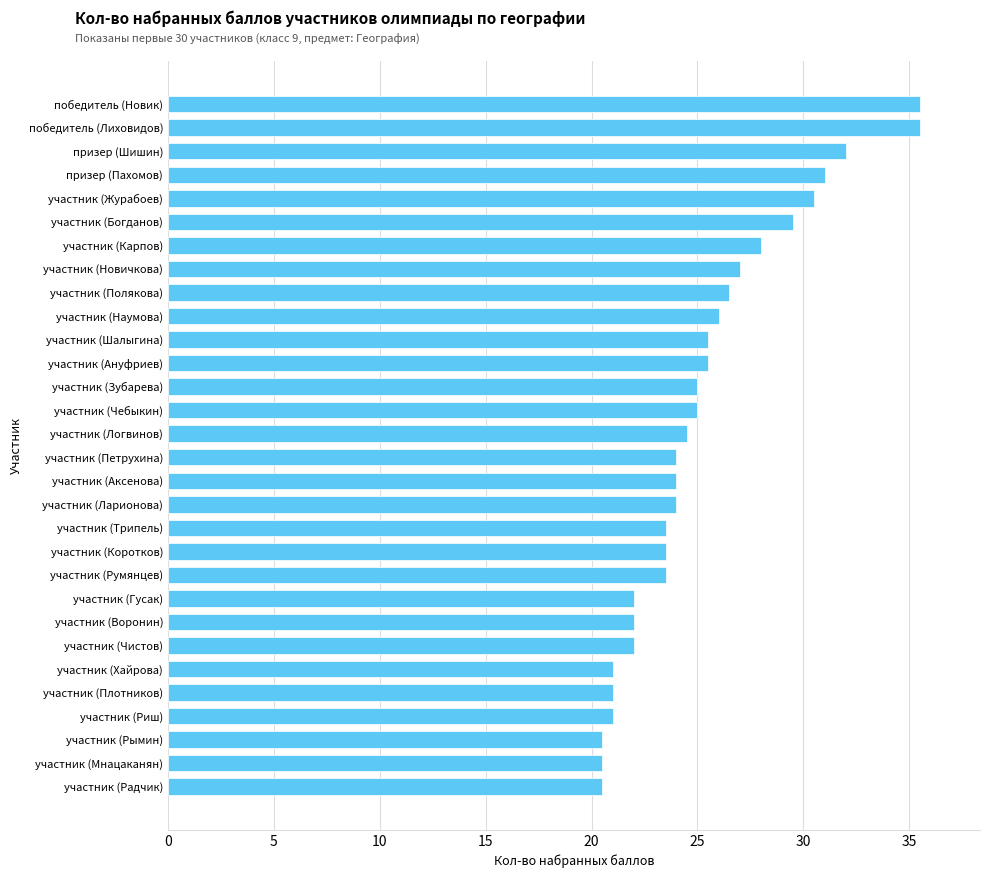

Are the bars horizontal?

Yes